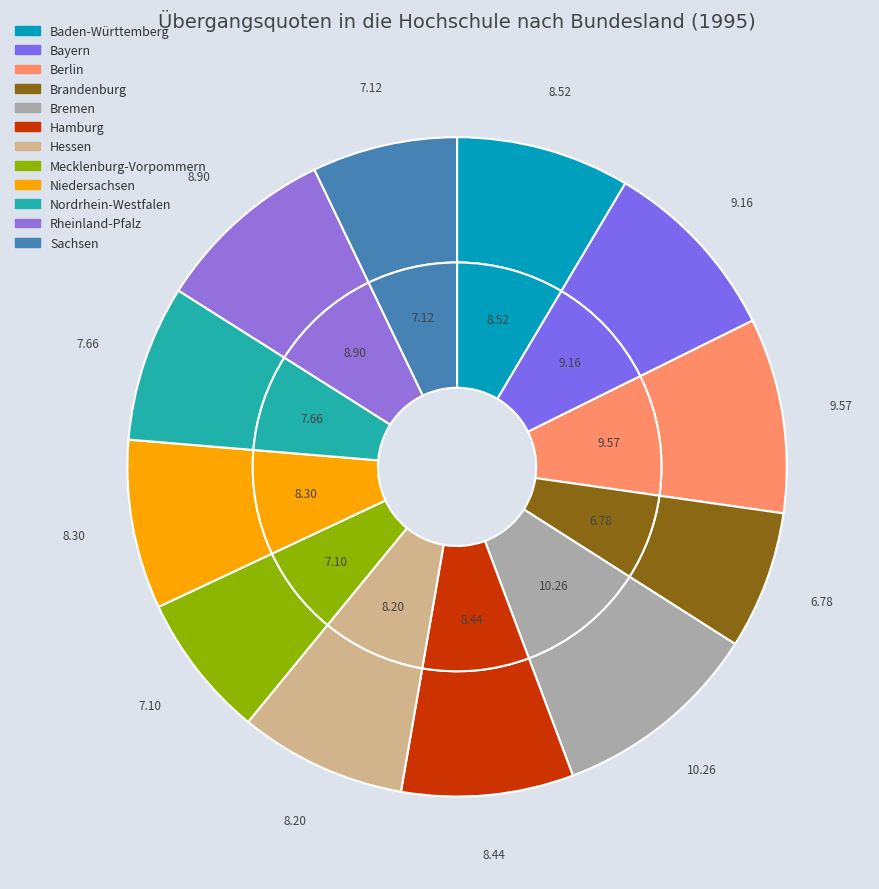

Count the number of slices in the pie.

12